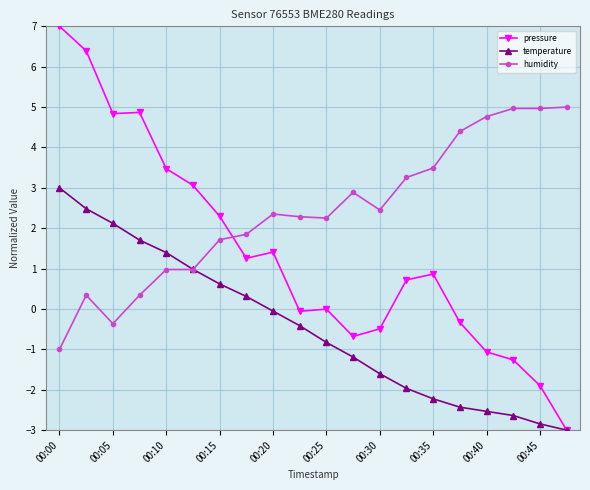

Which series has the widest spread of values?

pressure